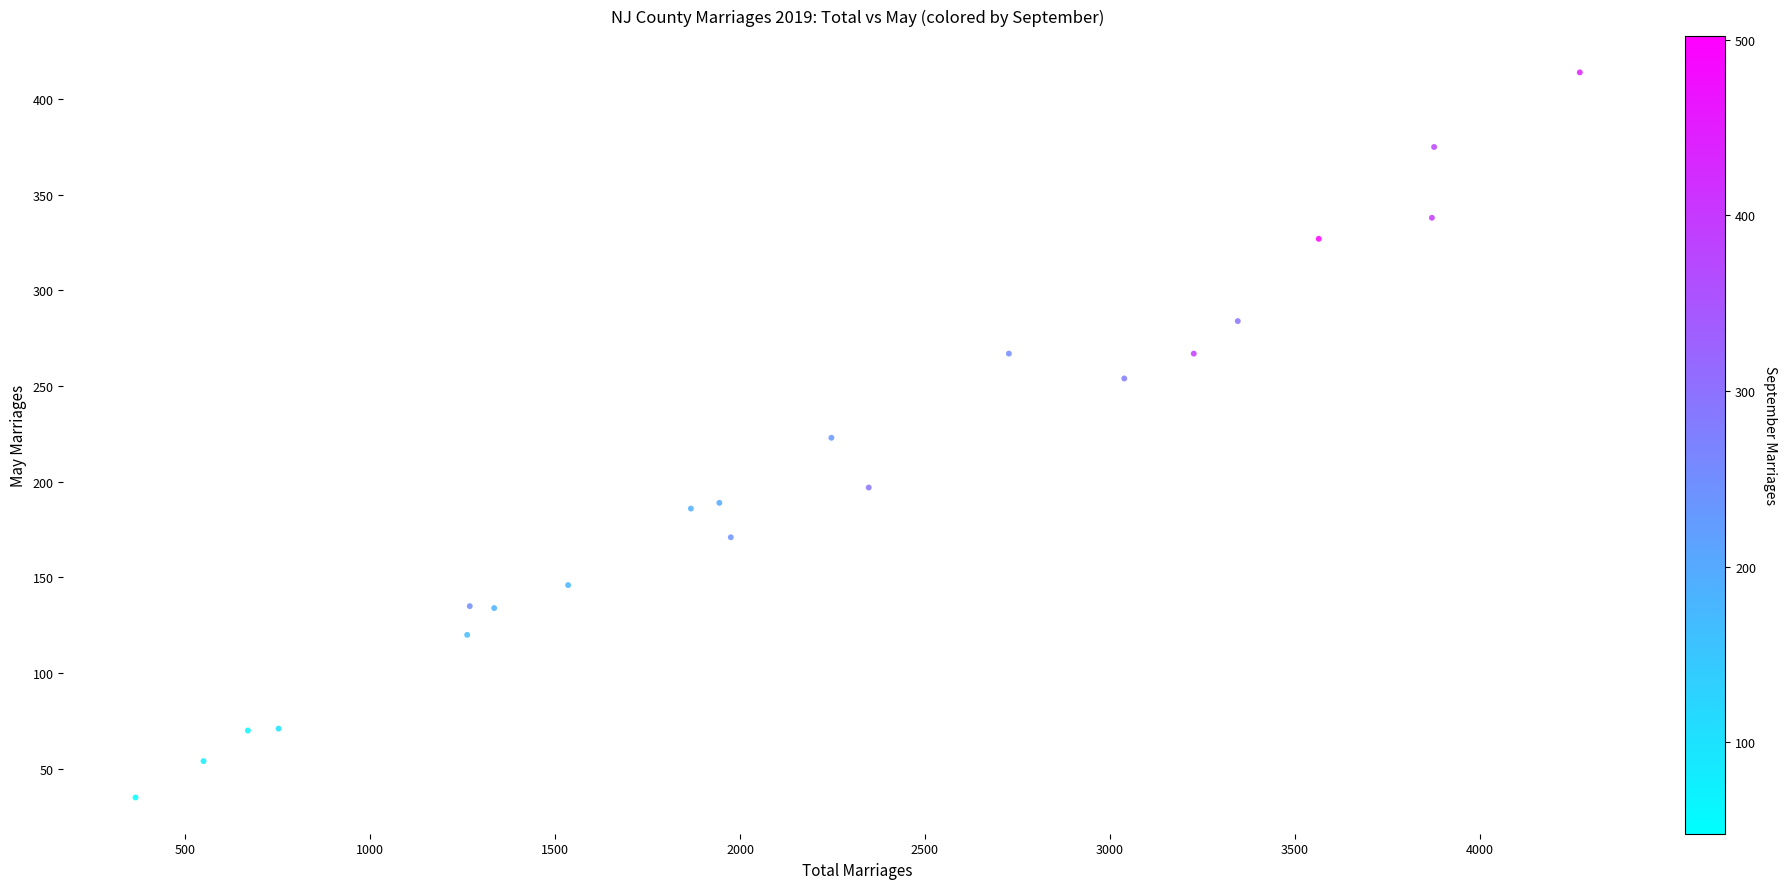

What is the range of Y values (max minus min)?

379